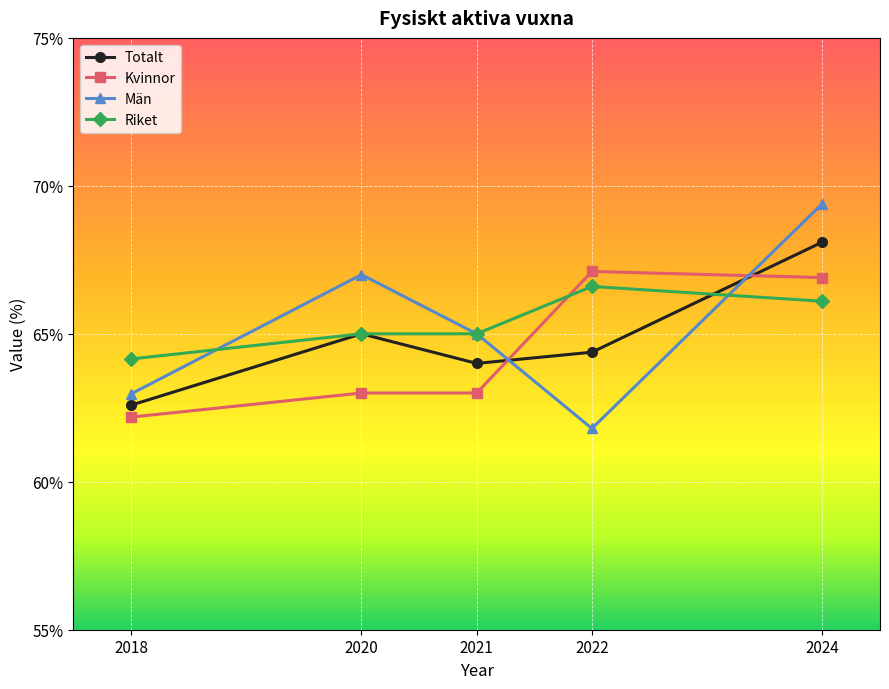

Is it true that Riket equals 65.0 at 2021?

True